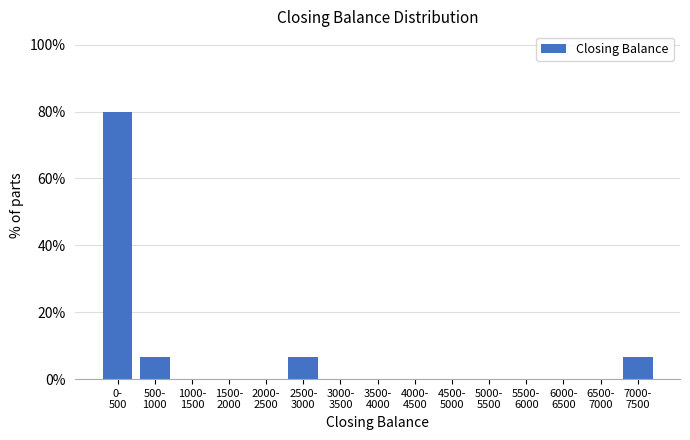

What is the sum of all values?

100.0